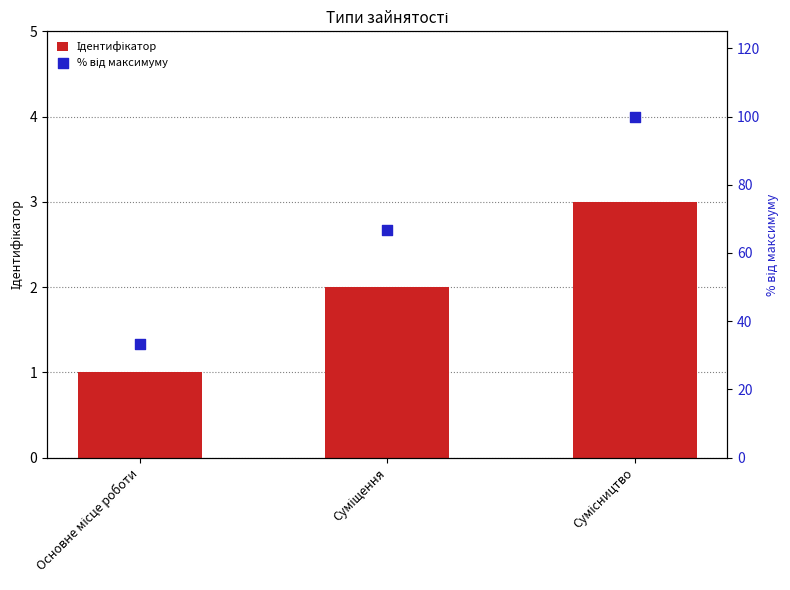

At which category is the sum across all series the highest?

Сумісництво